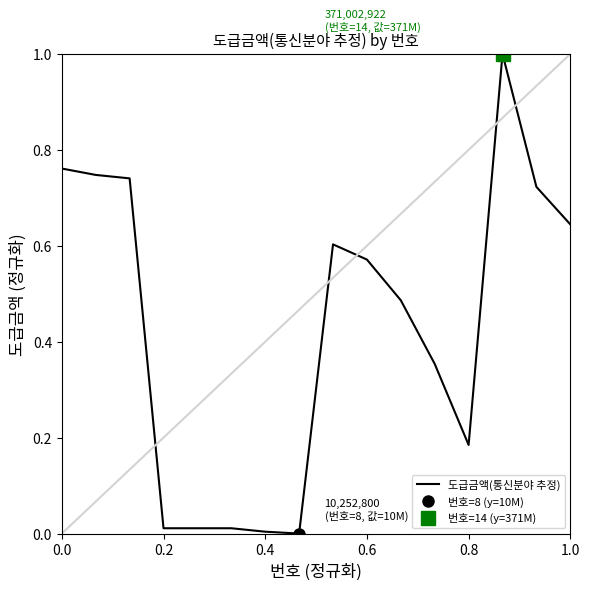

How many interior local valleys (lower than both neighbors) does the data have?

2